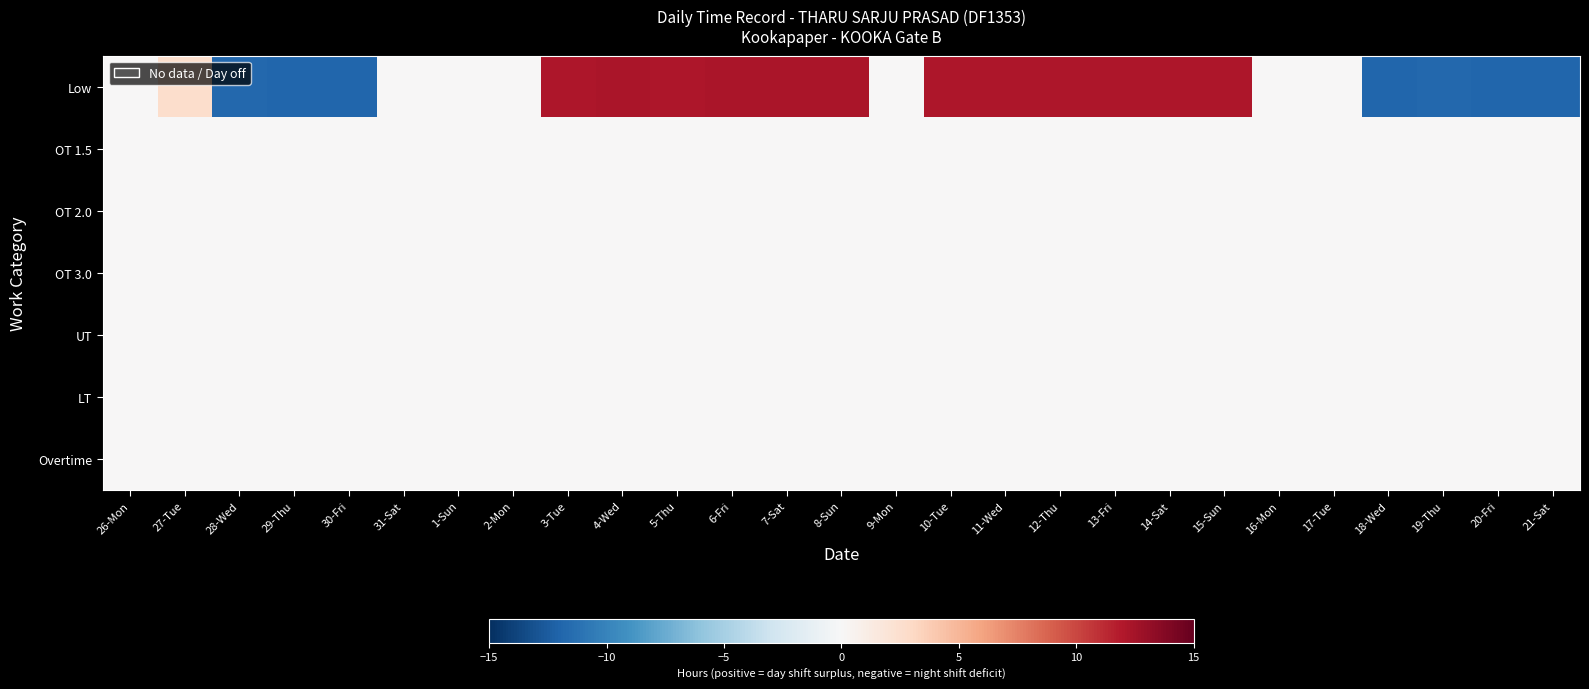

What is the spread (max minus min) of values at 11-Wed?

12.2